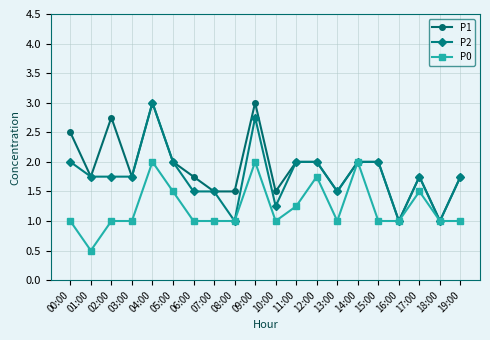

Count the P2 values in the range 1 to 2.

18